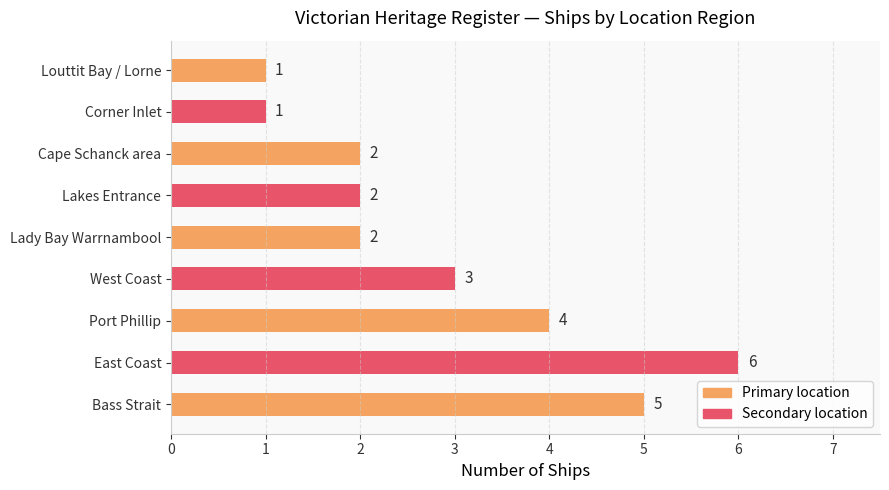

How many bars are there in total?

9